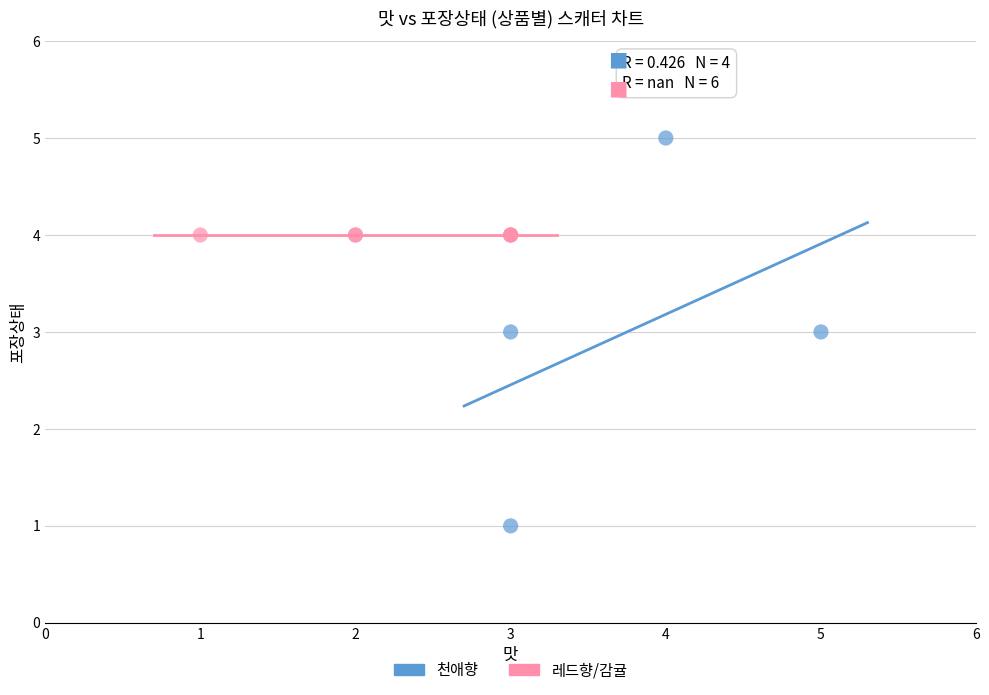

Which series reaches the minimum Y coordinate?

천애향